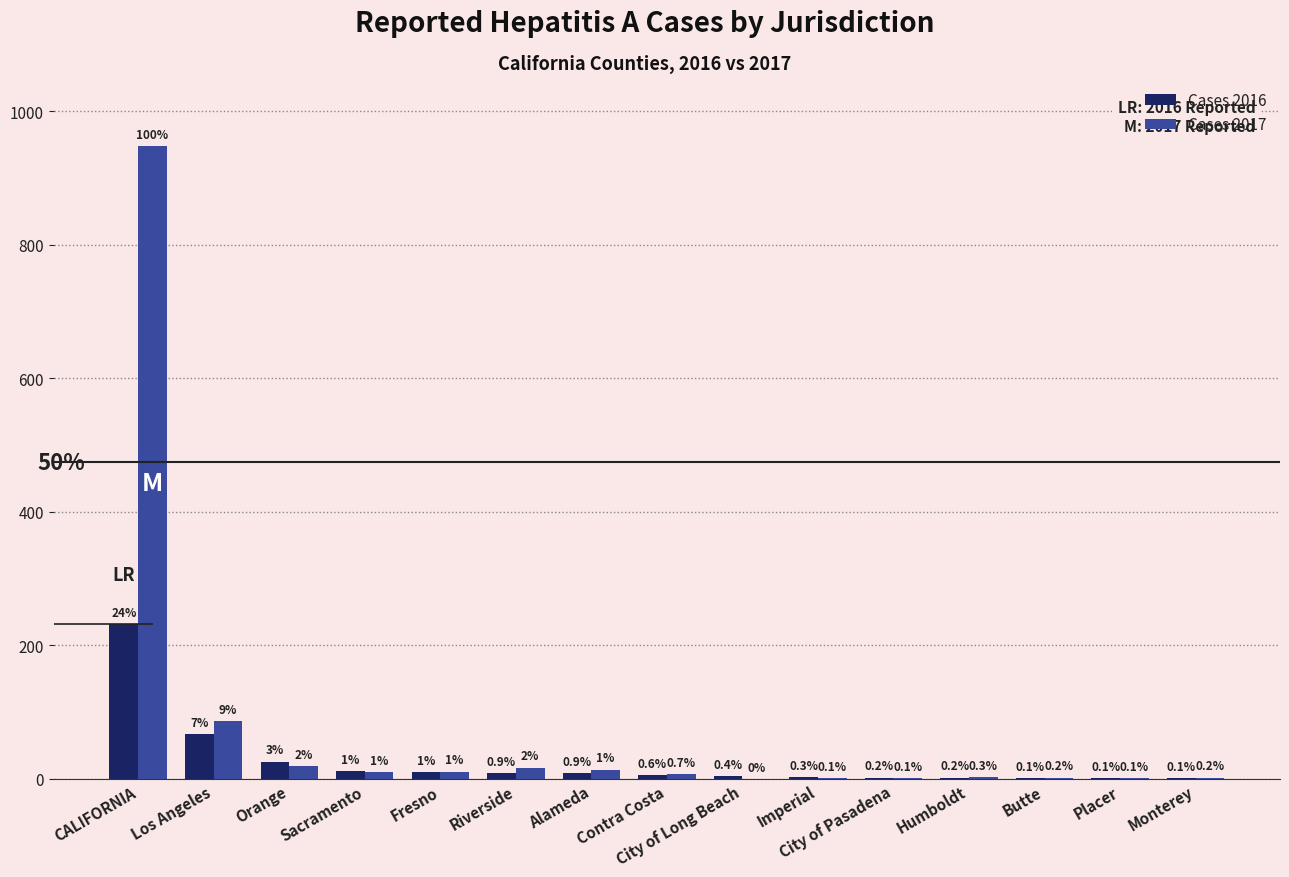

At which label does Cases 2017 first exceed 7?

CALIFORNIA